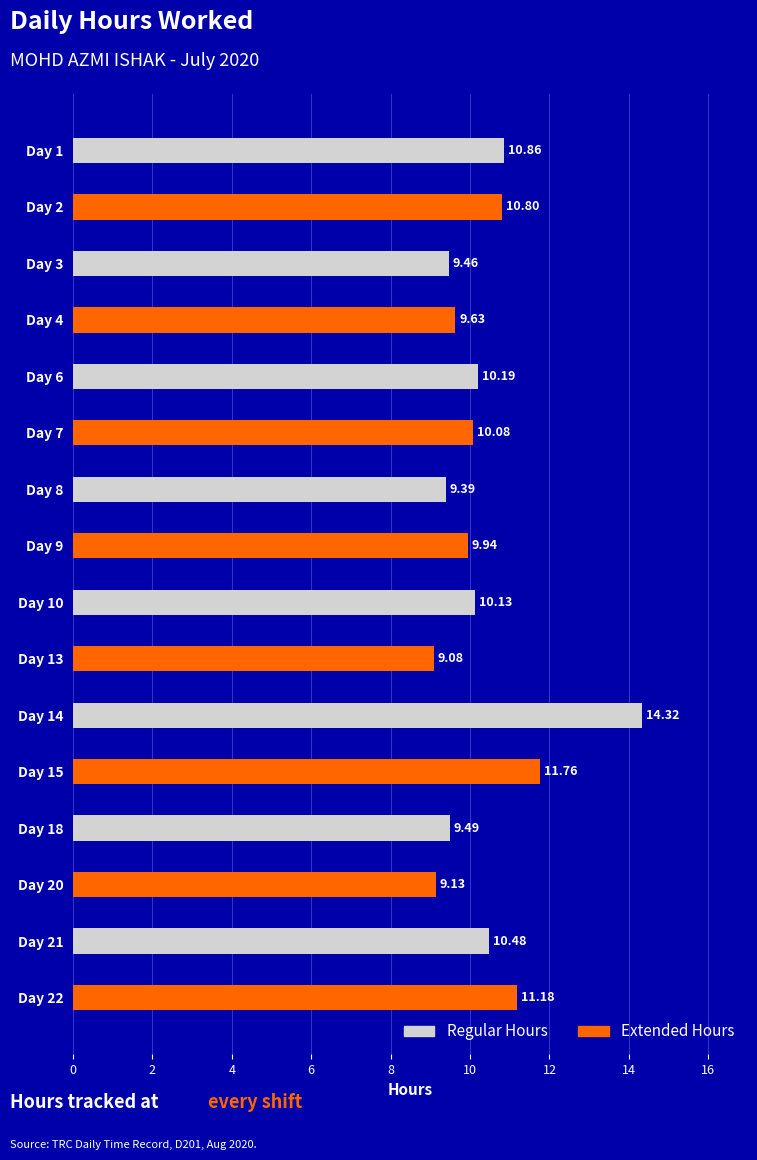

Which series has the largest range (max minus min)?

Regular Hours